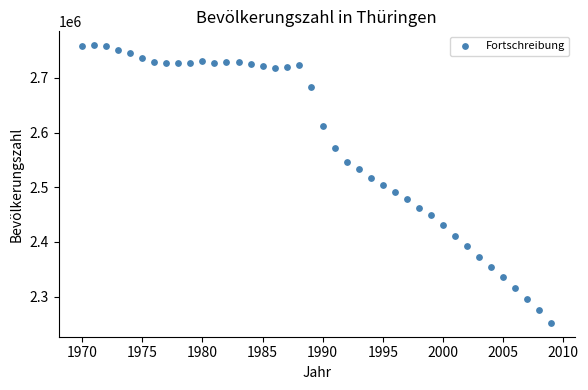

What is the range of X values (max minus min)?

39